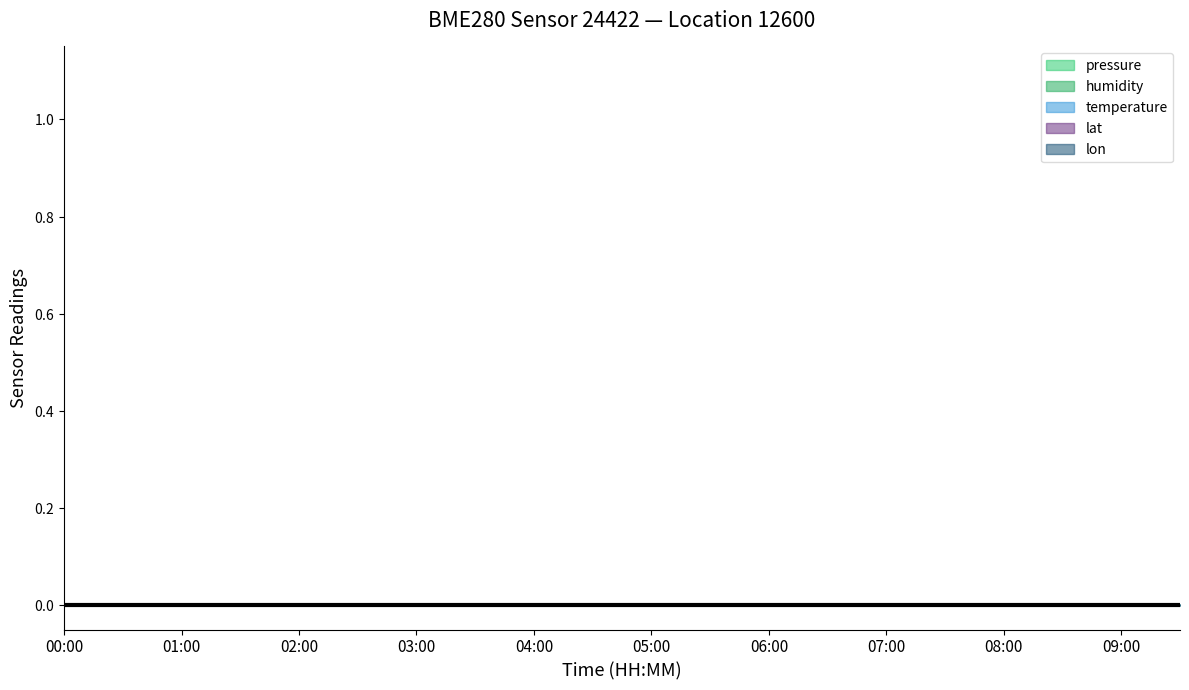

Which has a higher value, 07:30 or 01:00?

07:30